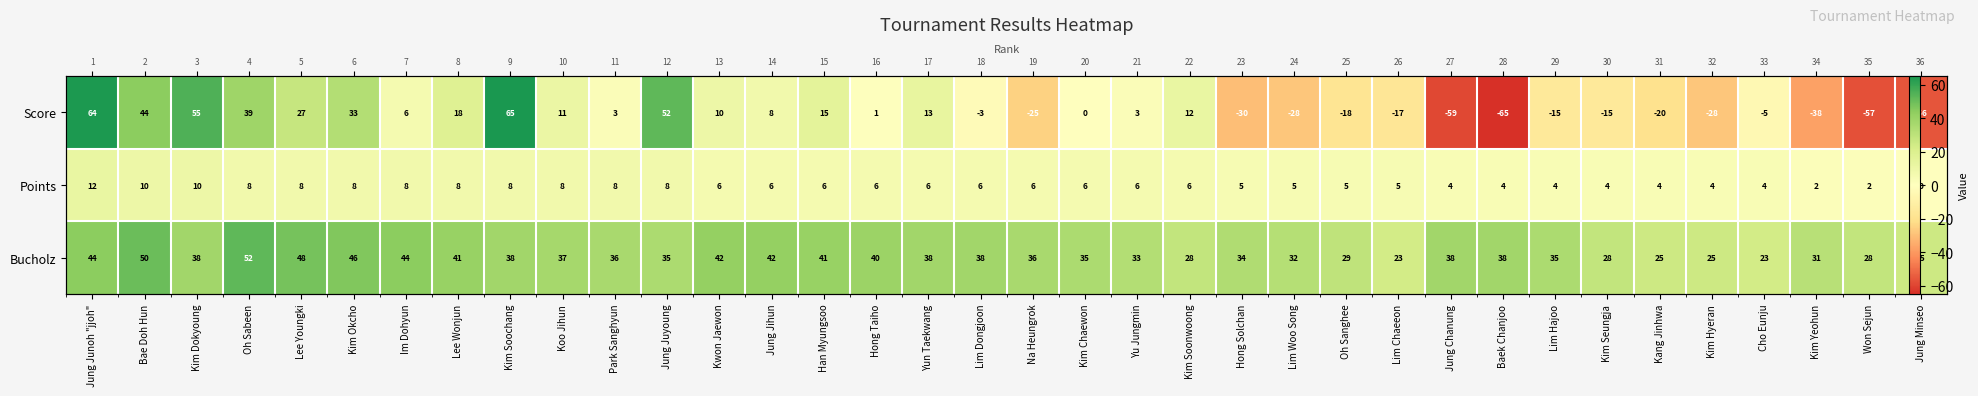

Rank the series at Hong Taiho from highest to lowest value.

Bucholz, Points, Score